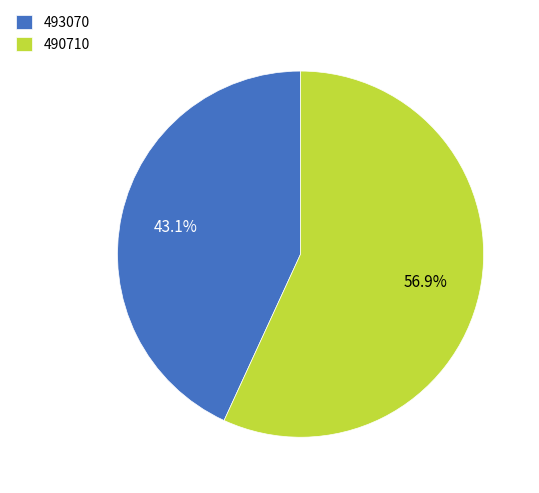

Count the number of slices in the pie.

2